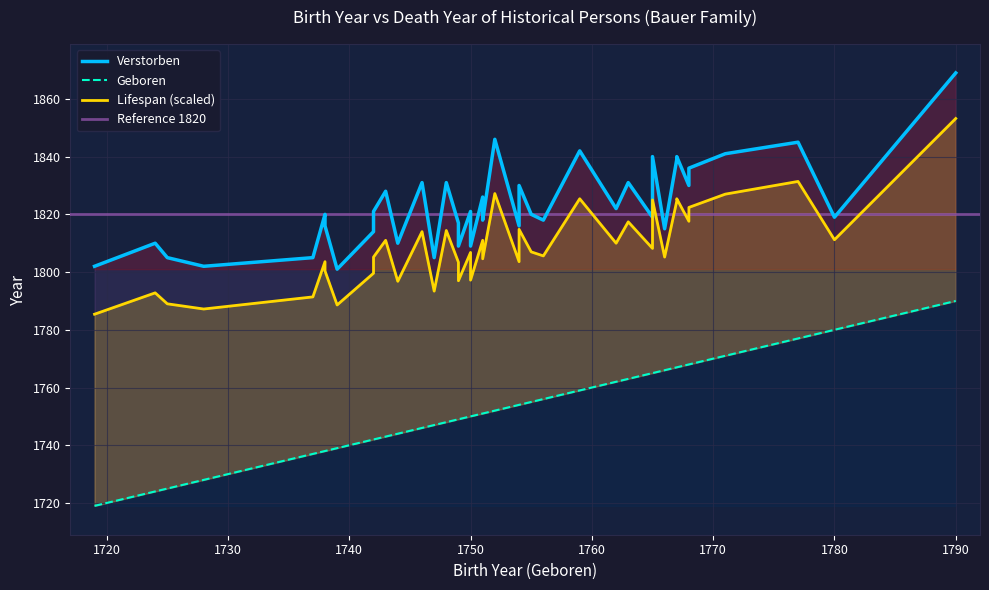

What is the approximate value of Verstorben at 38?

1818